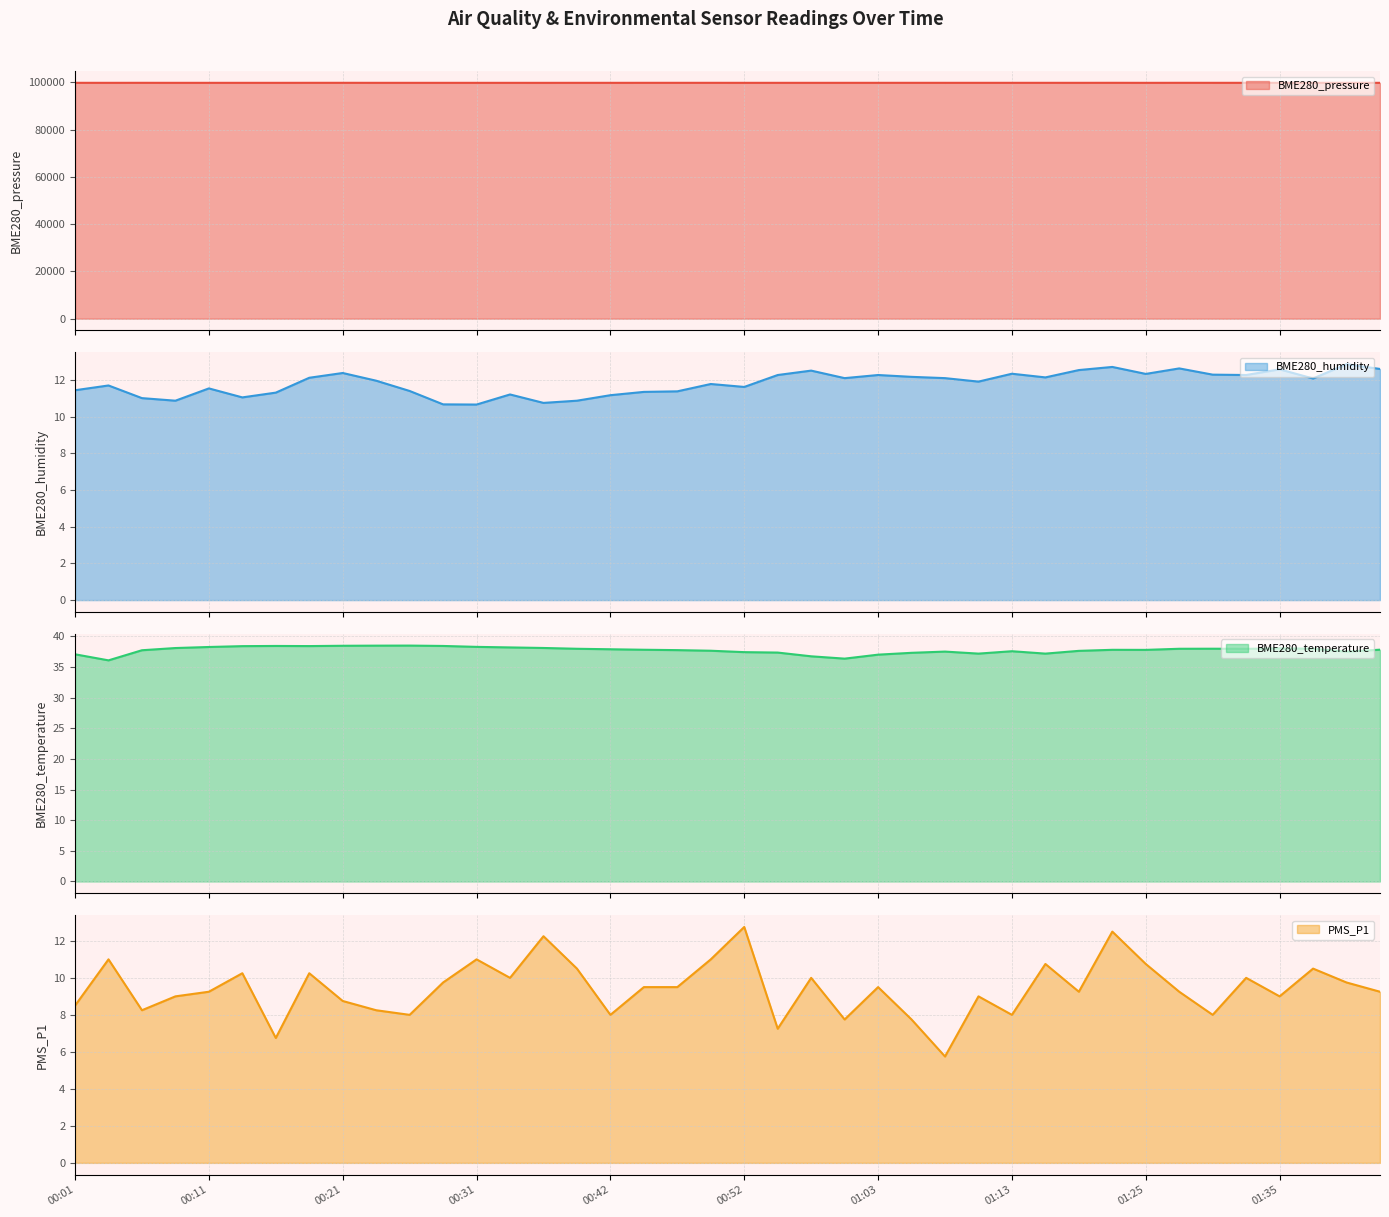

How many distinct data groups are displayed?

4